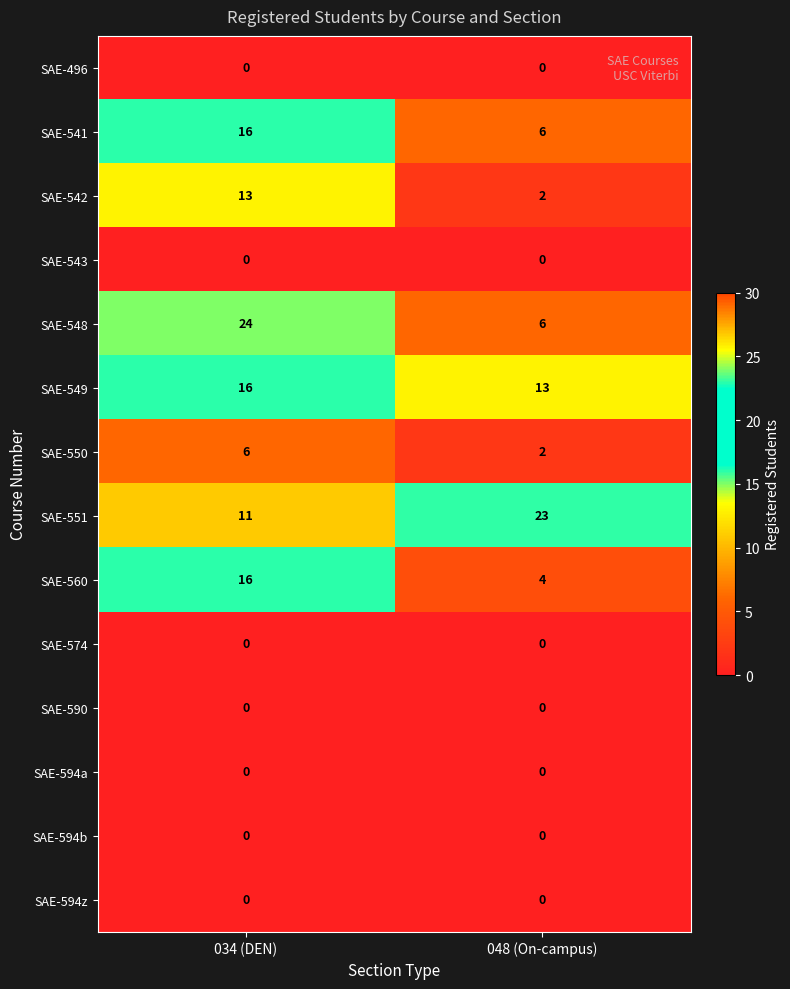

The value of SAE-542 at 048 (On-campus) is 1. True or false?

False